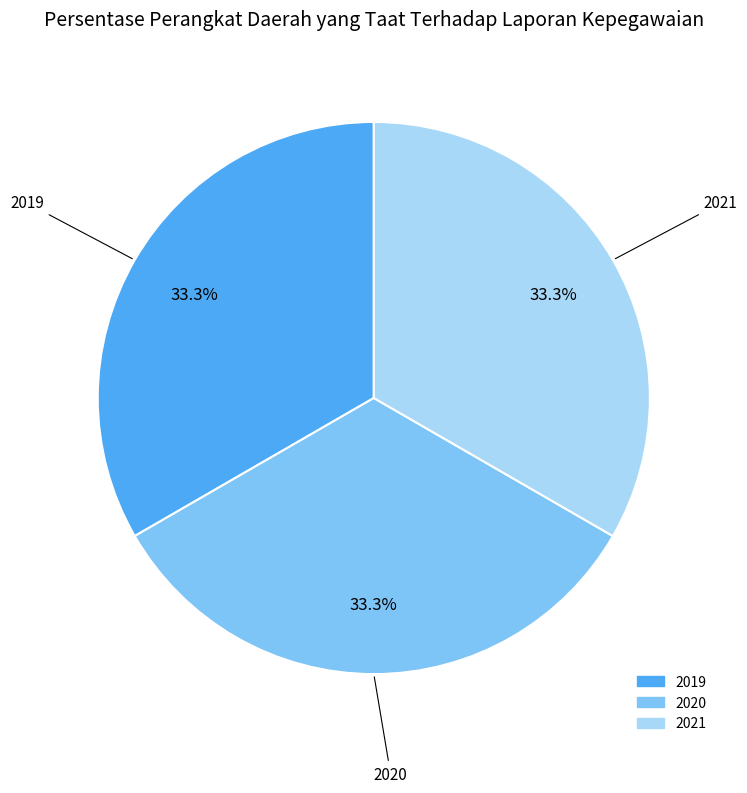

Is there a majority slice in this chart?

No